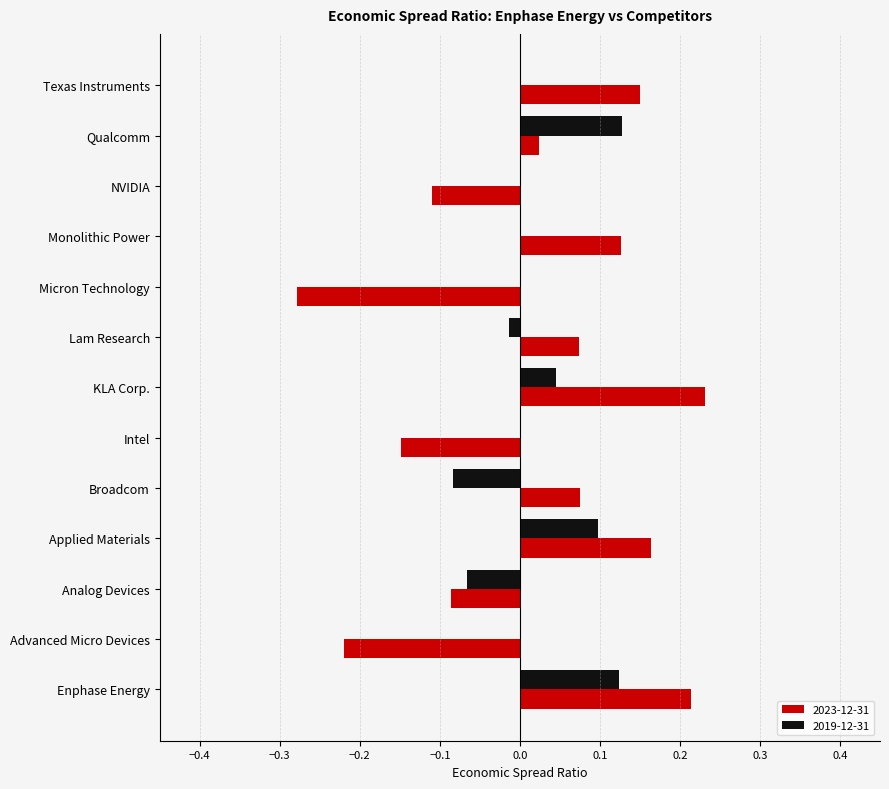

At which category is the sum across all series the highest?

Enphase Energy